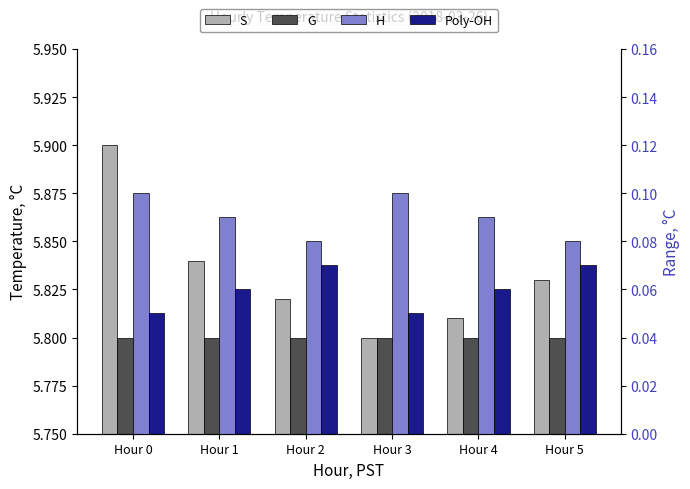

Is the value of Poly-OH at Hour 5 greater than the value of G at Hour 0?

No